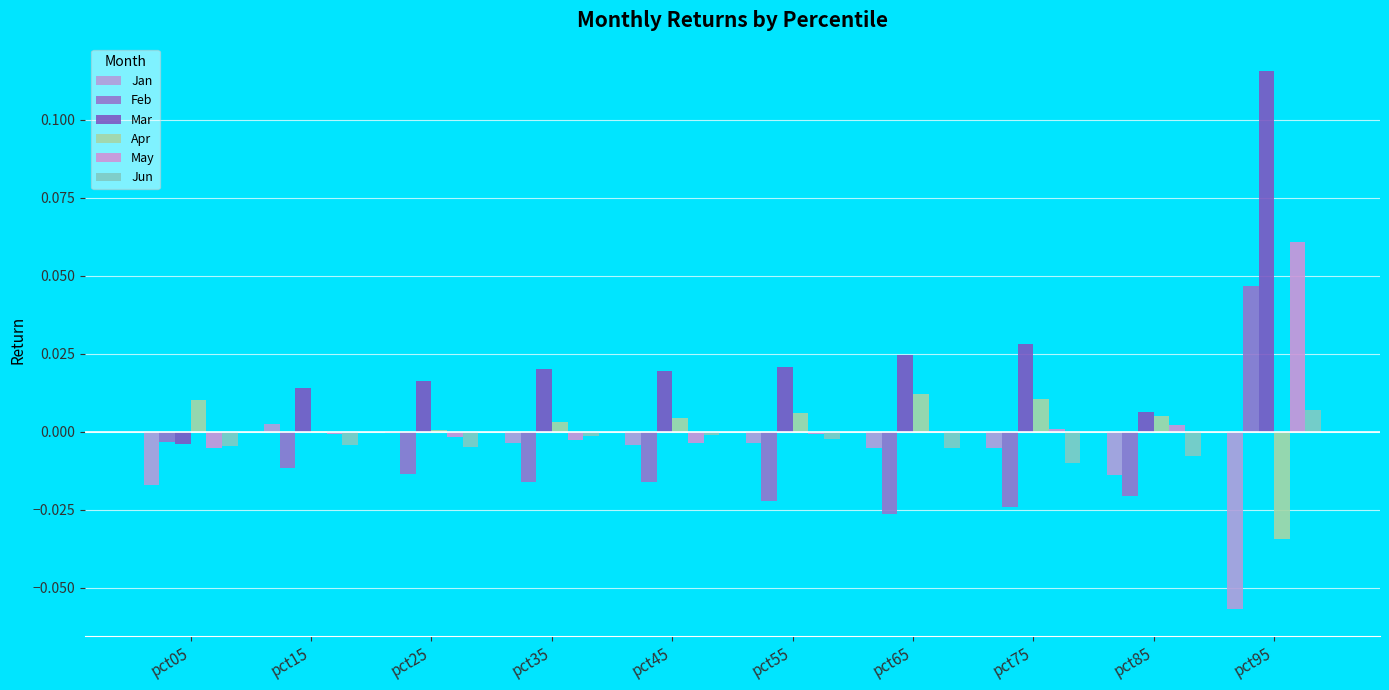

The value of Feb at pct95 is 0.0. True or false?

False